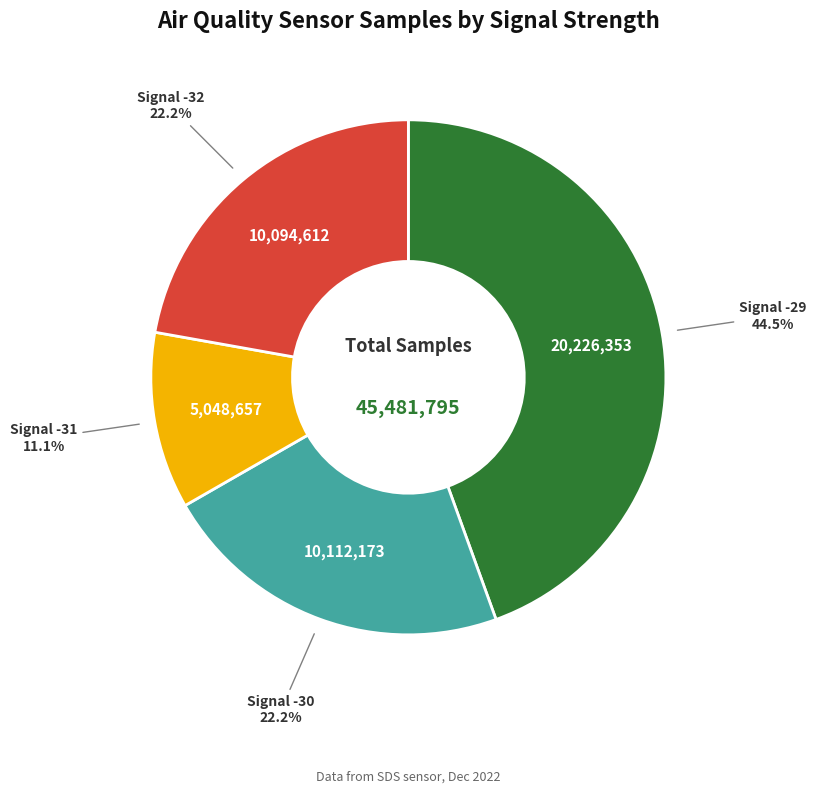

Is there a majority slice in this chart?

No